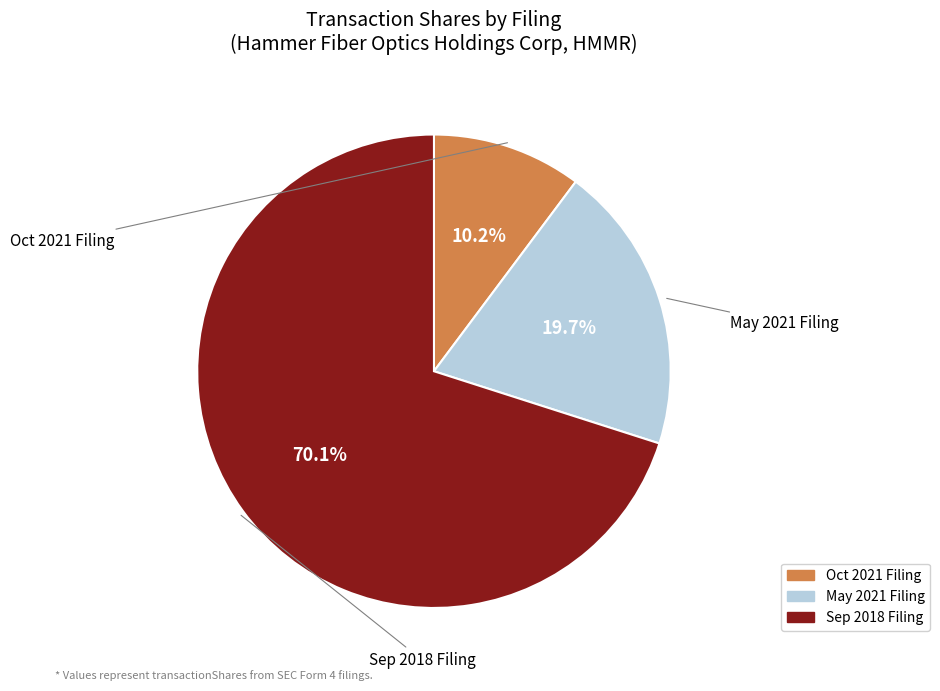

To the nearest percent, what is the average slice percentage?

33%